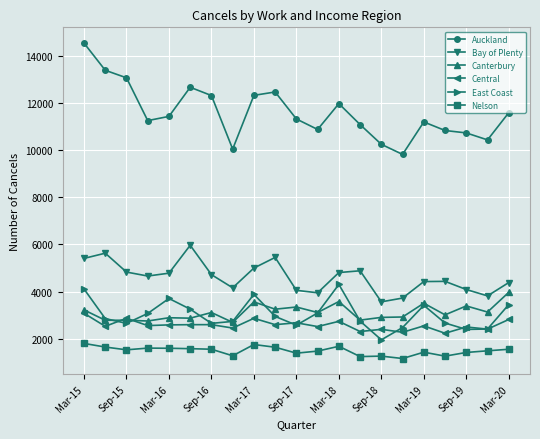

What is the value of the East Coast point at the 17th from the left?

3414